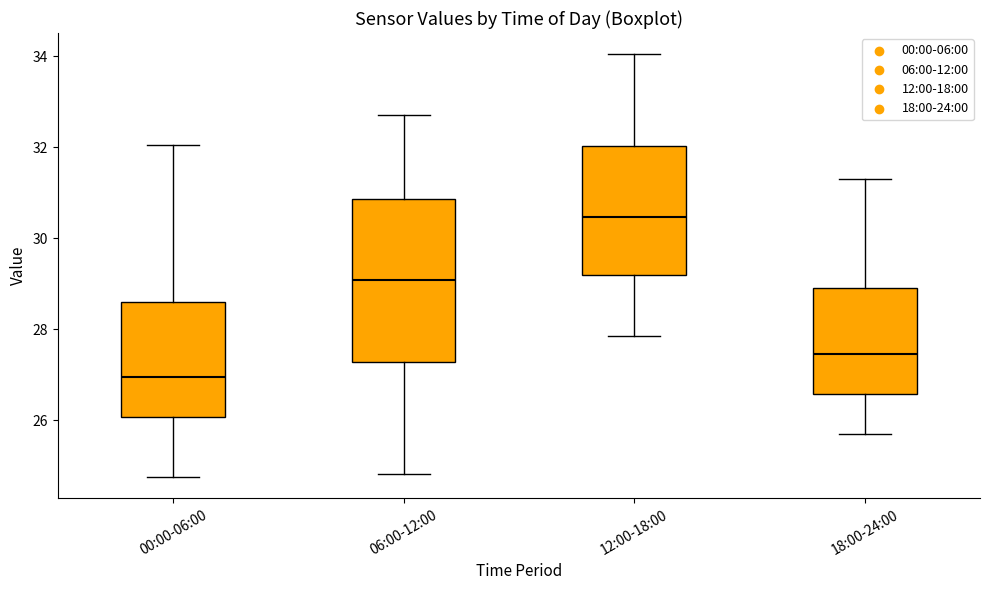

Which box's median line is the highest?

12:00-18:00